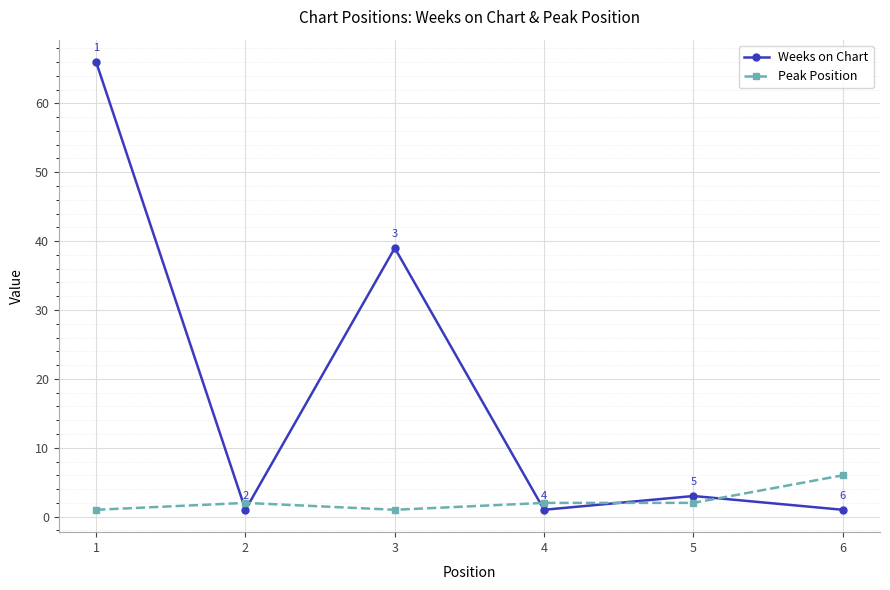

At which category does the chart reach its peak across all series?

1